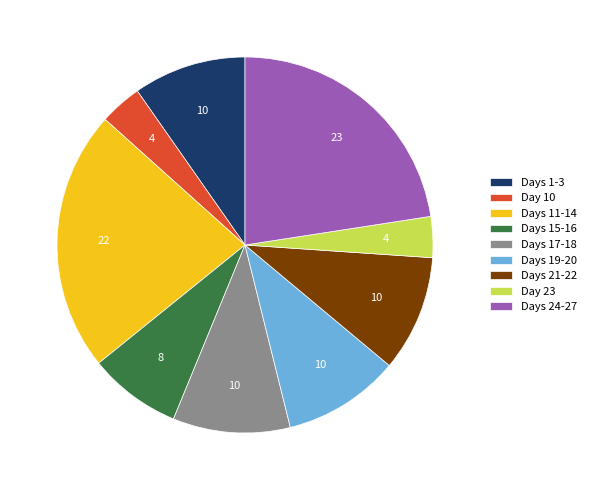

Does any single category account for the majority?

No